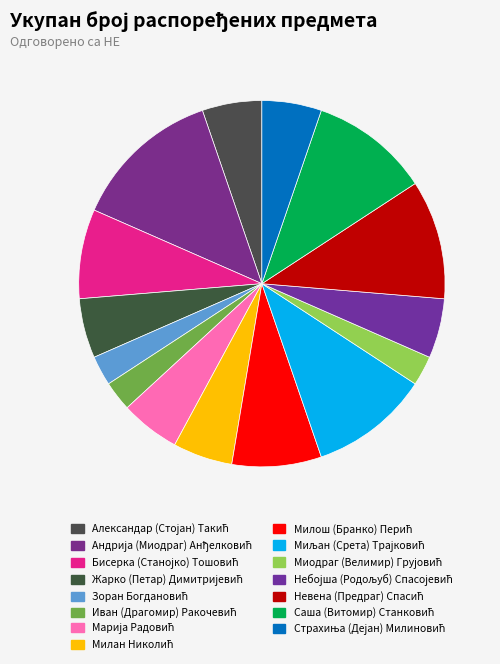

Is there a majority slice in this chart?

No